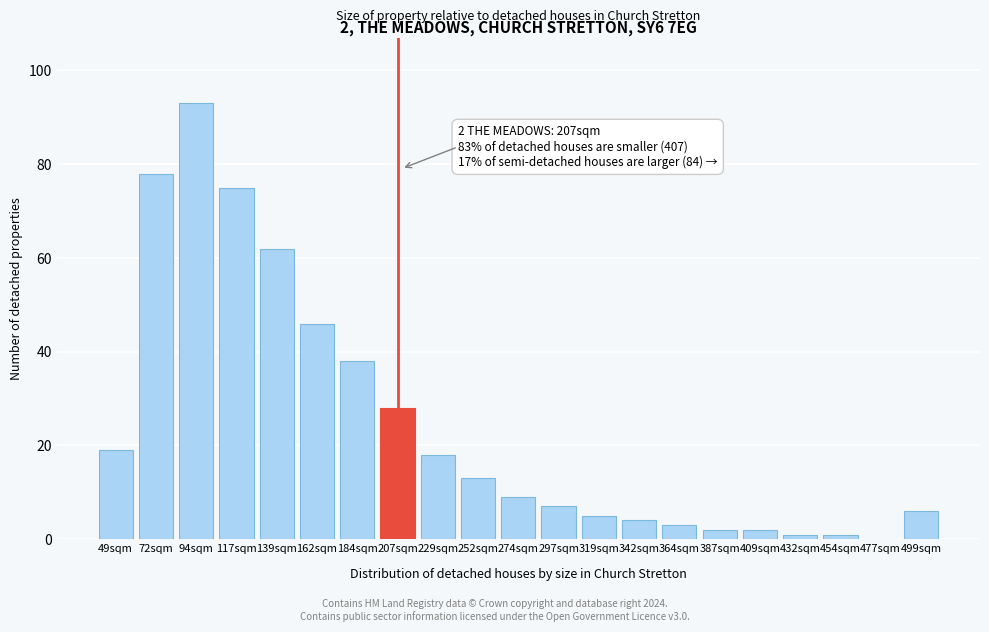

Reading left to right, what are all the values shown in this chart?

49sqm=19	72sqm=78	94sqm=93	117sqm=75	139sqm=62	162sqm=46	184sqm=38	207sqm=28	229sqm=18	252sqm=13	274sqm=9	297sqm=7	319sqm=5	342sqm=4	364sqm=3	387sqm=2	409sqm=2	432sqm=1	454sqm=1	477sqm=0	499sqm=6